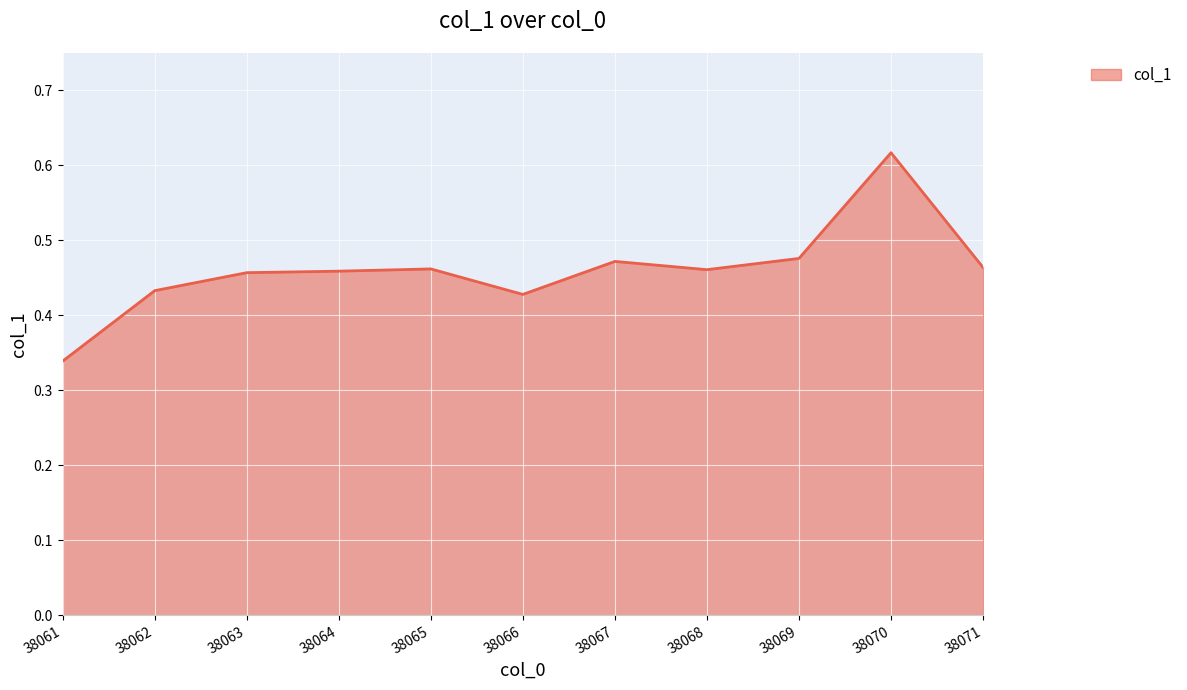

Does the chart display data point markers on the line(s)?

No